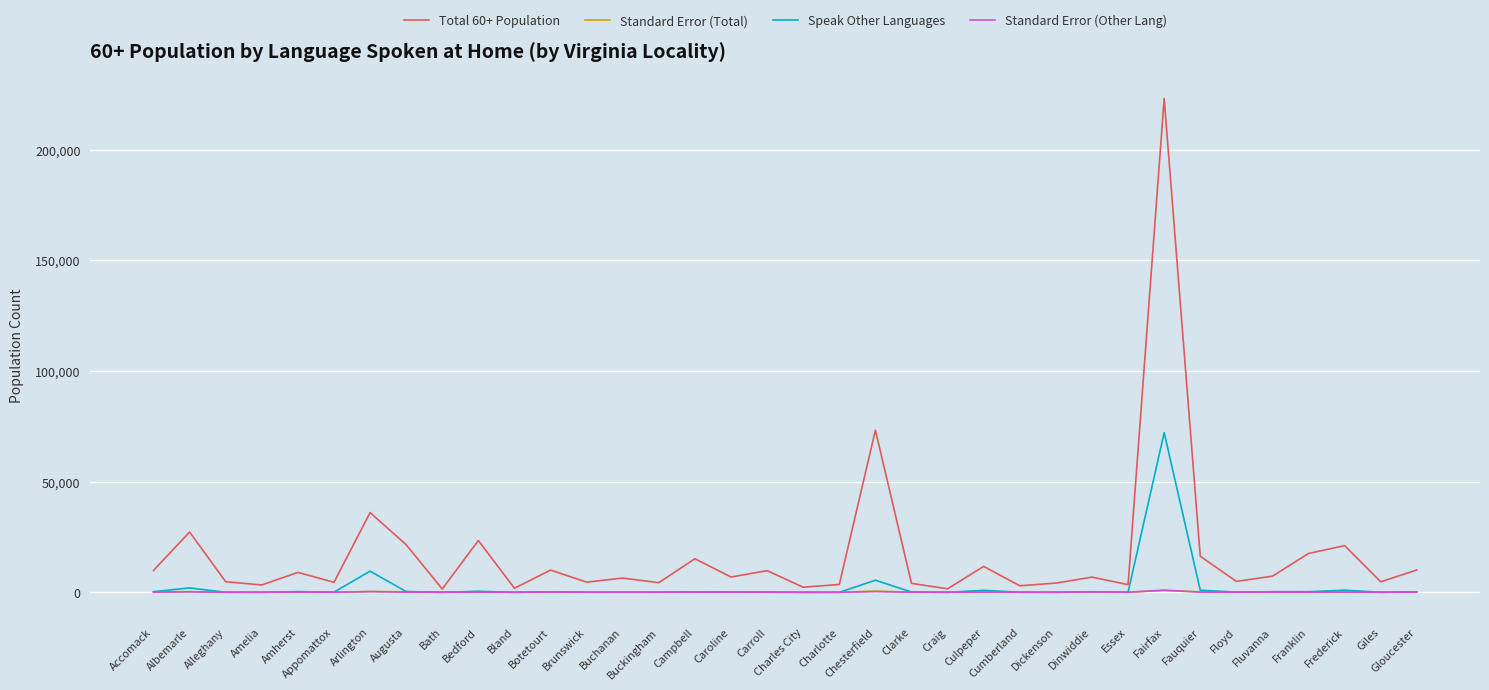

How many series are shown in this chart?

4